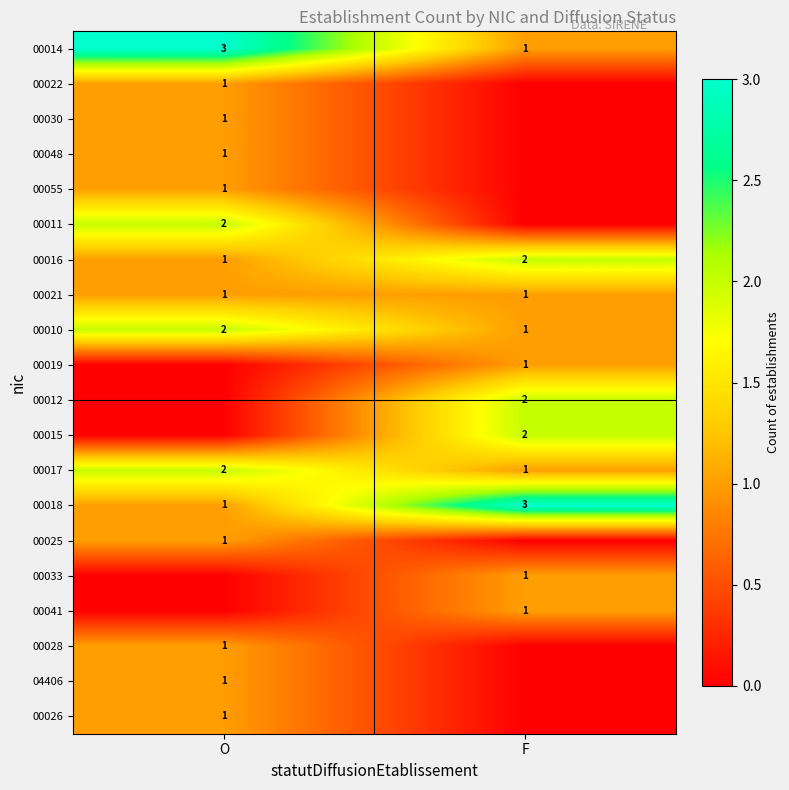

Between F and O, which is larger?

O